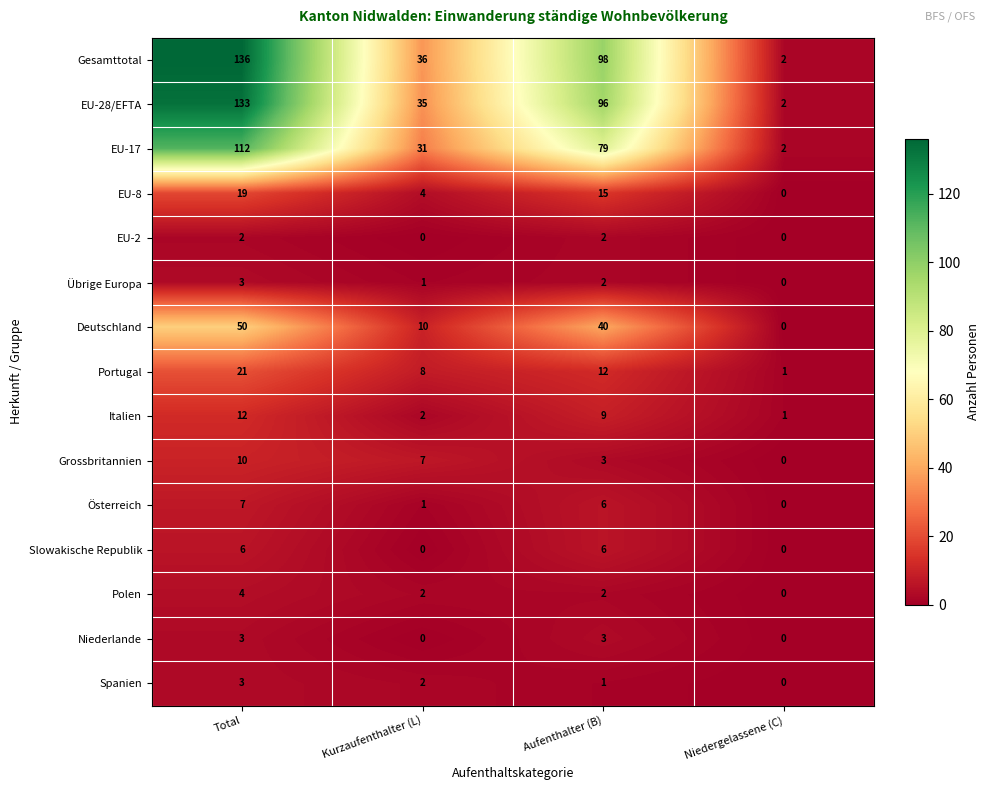

Is it true that EU-17 equals 133 at Aufenthalter (B)?

False